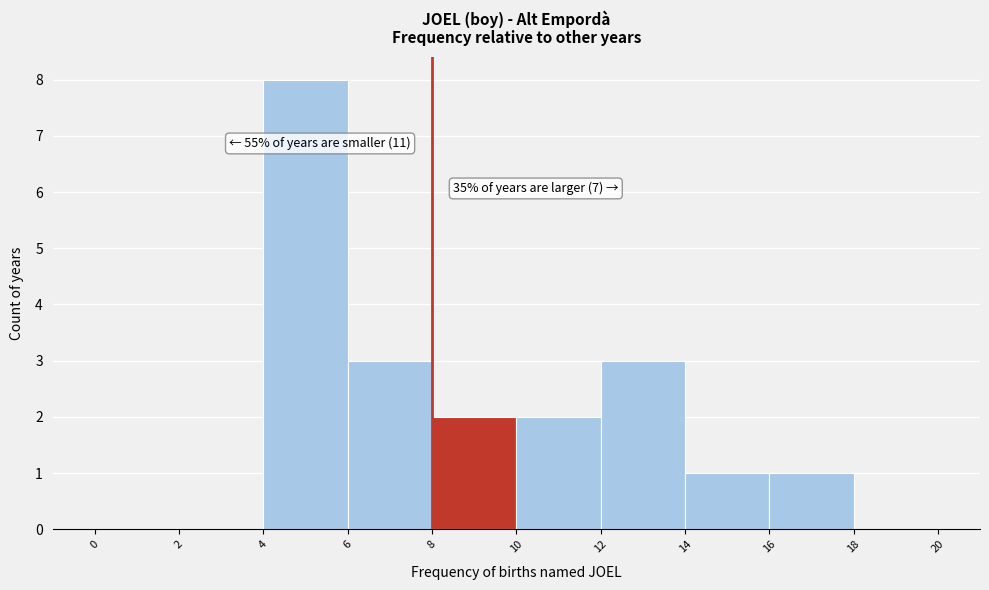

Which range on the x-axis has the tallest bar?

4 to 6